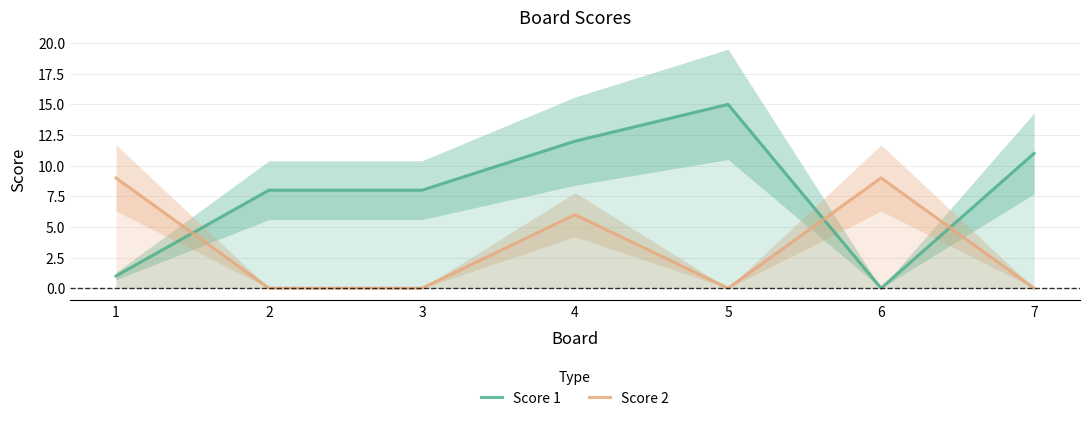

True or false: Score 2 has a value of 6 at 2.

False